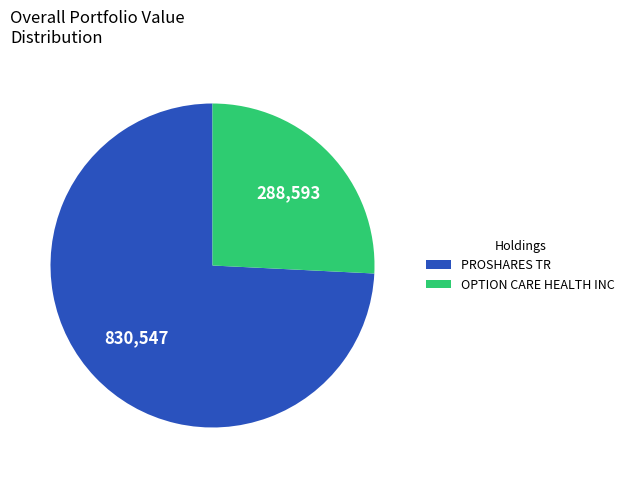

Does any single category account for the majority?

Yes